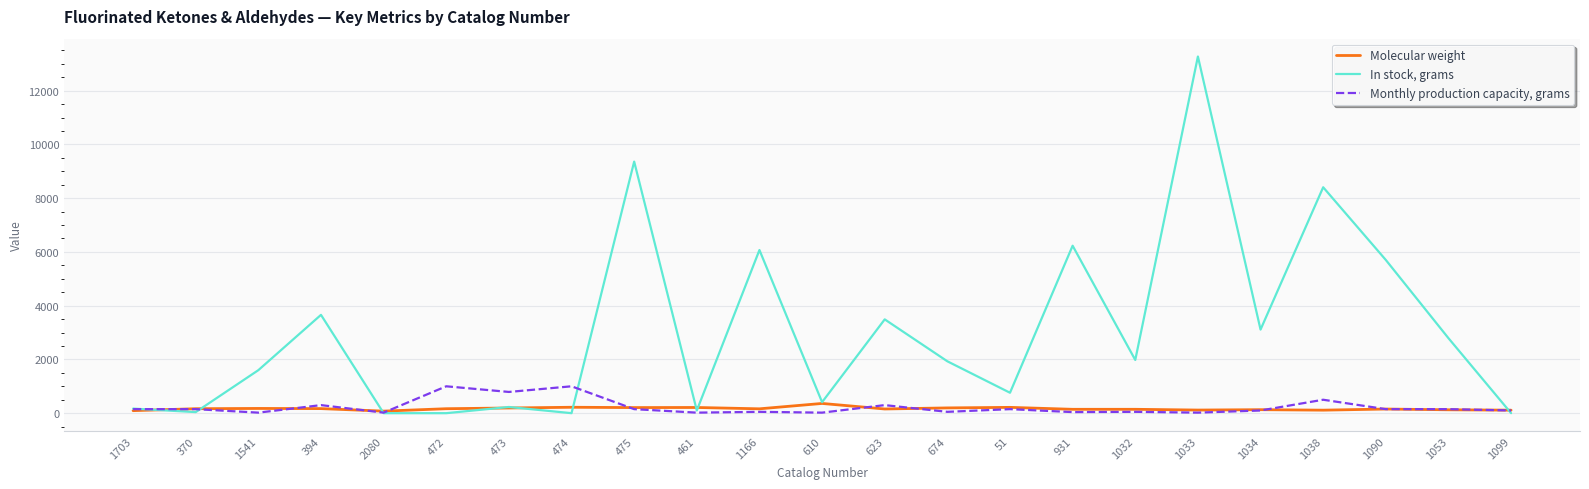

In In stock, grams, how many points are higher than both neighbors (excluding endpoints)?

8